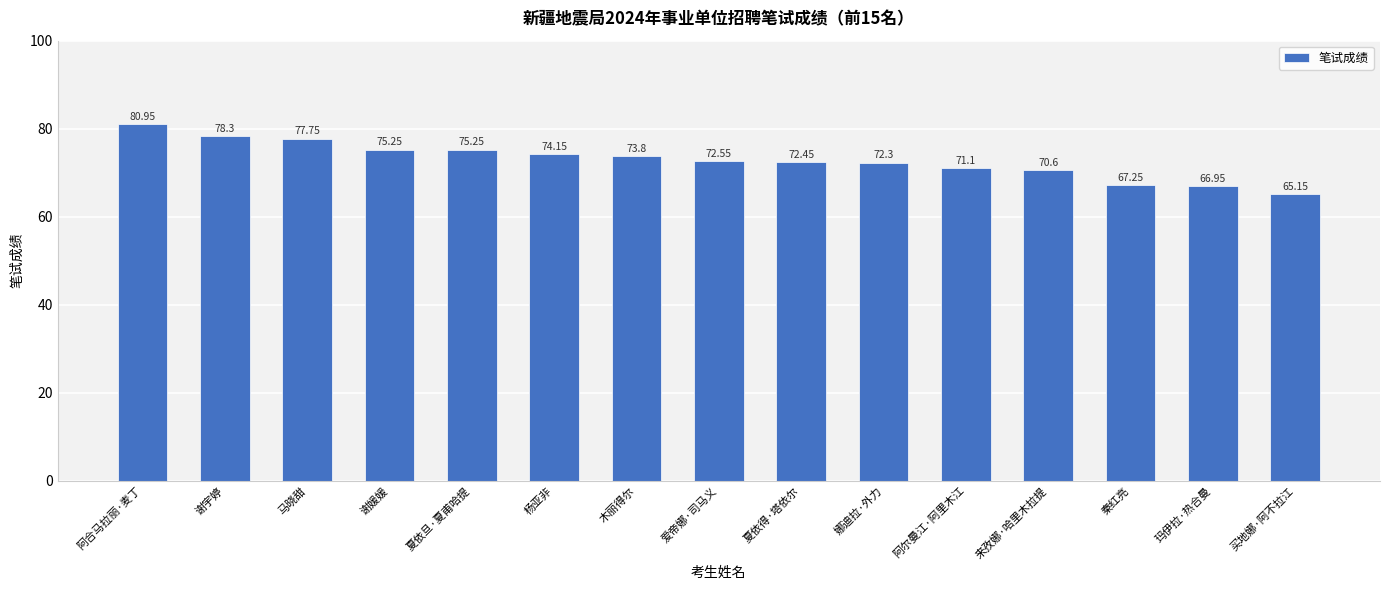

What is the average value?

72.9